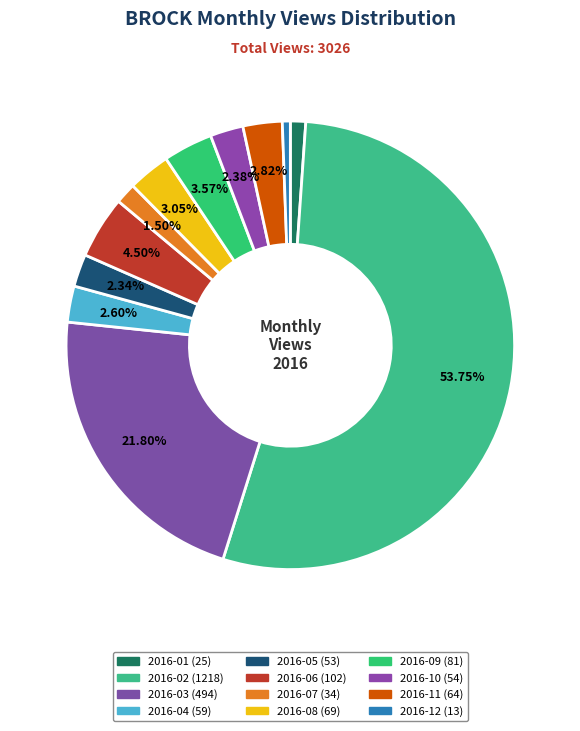

Rank the categories by value from lowest to highest.

2016-12, 2016-01, 2016-07, 2016-05, 2016-10, 2016-04, 2016-11, 2016-08, 2016-09, 2016-06, 2016-03, 2016-02